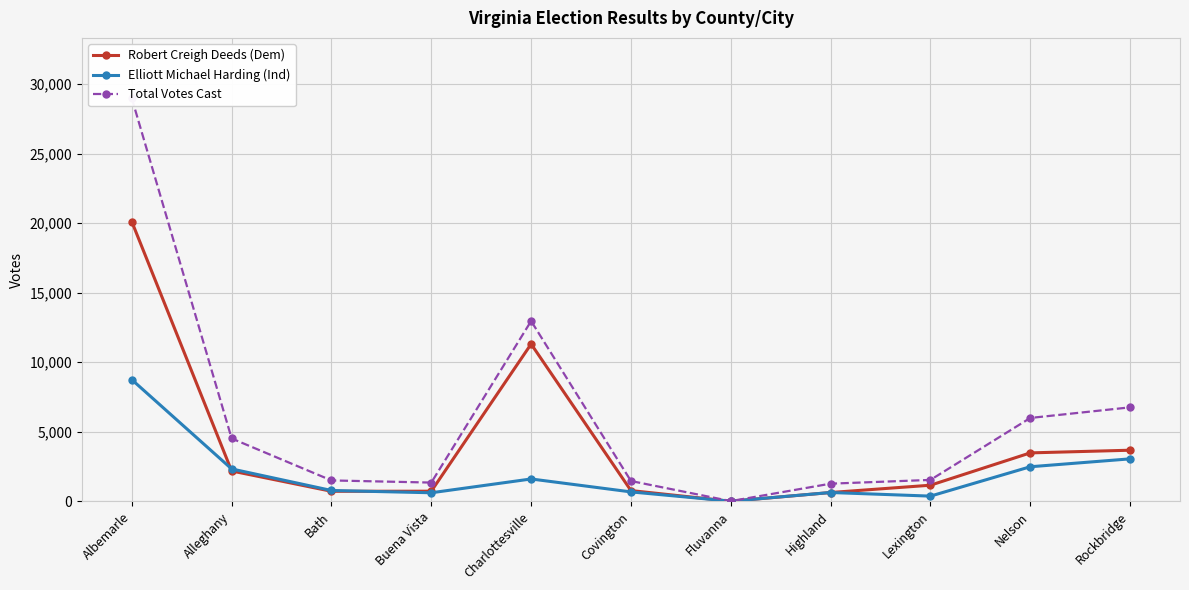

What is the total value across all series at Fluvanna?

31